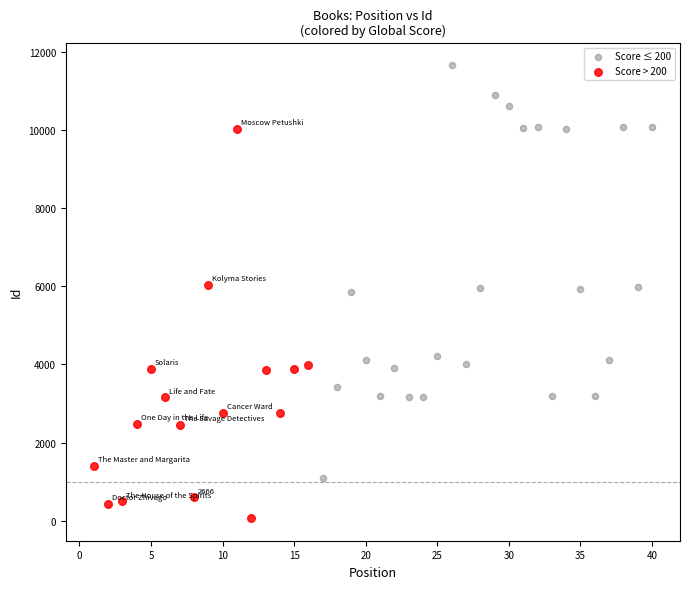

Which series reaches the maximum Y coordinate?

Score ≤ 200